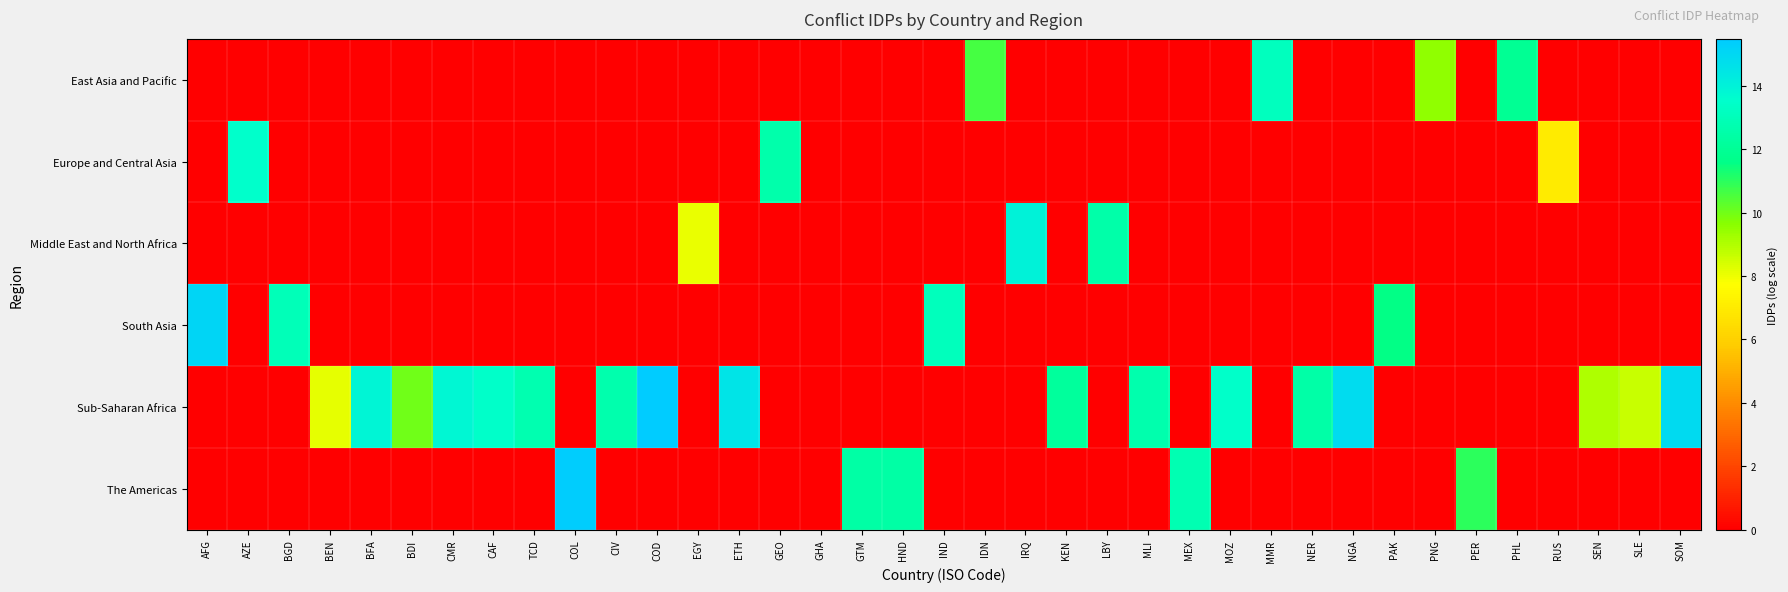

At how many categories does at least one series exceed 8?

35